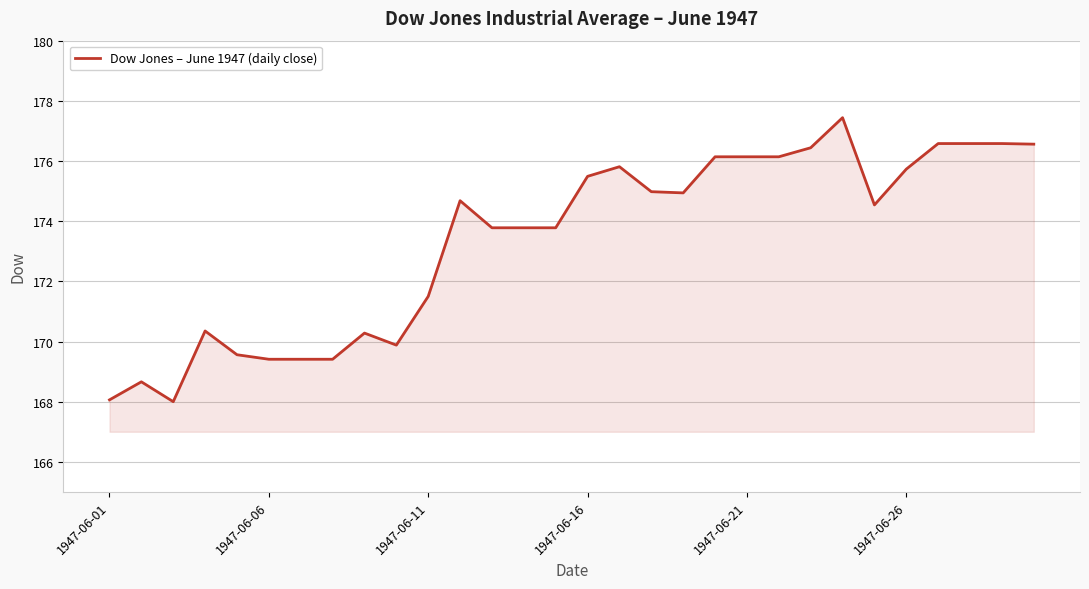

What is the difference between the maximum and minimum values?

9.4